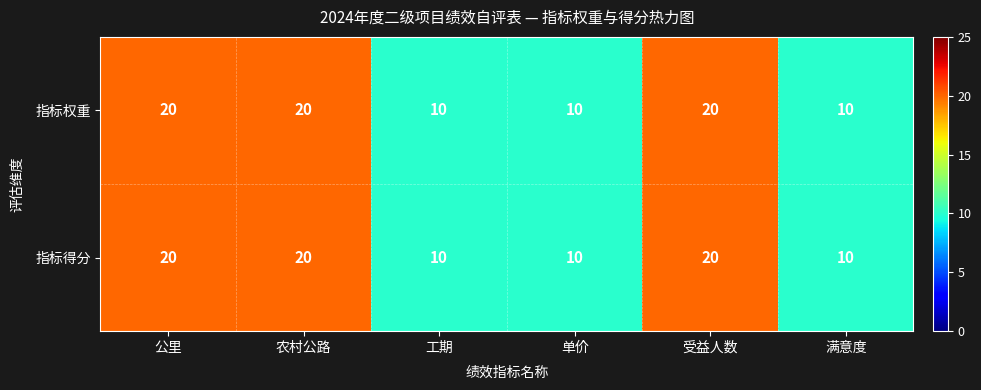

What is the average value of the 指标得分 series?

15